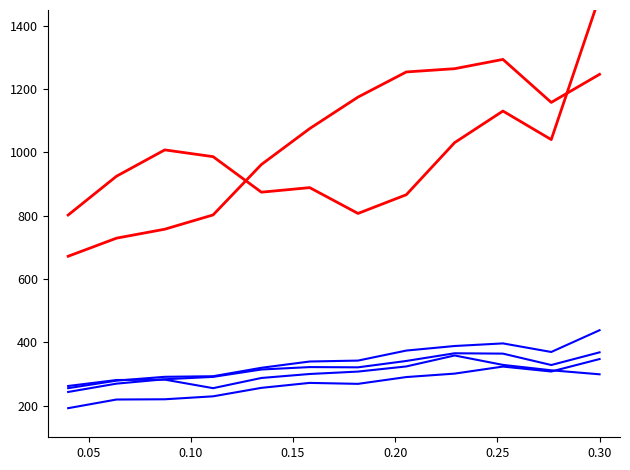

True or false: Výroba kovových konstrukcí has more than 1 points higher than both neighbors.

False